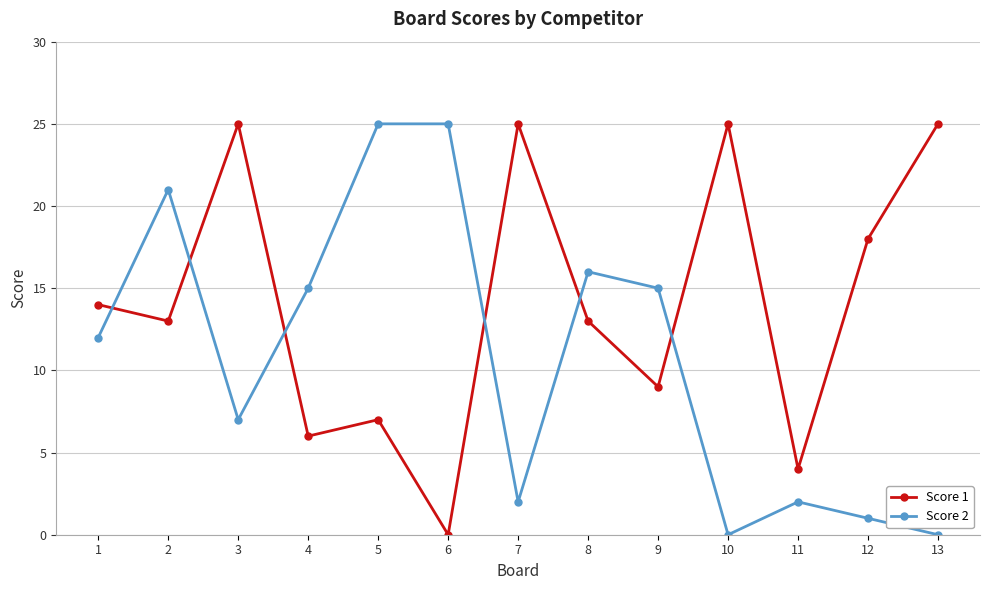

How many distinct data groups are displayed?

2